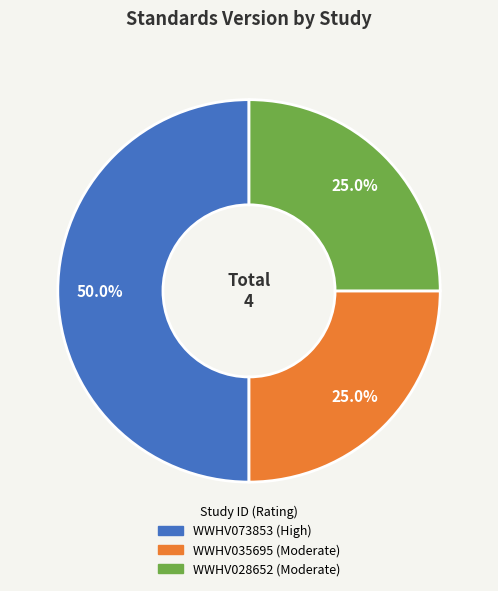

Does WWHV035695 account for over 50% of the chart?

No